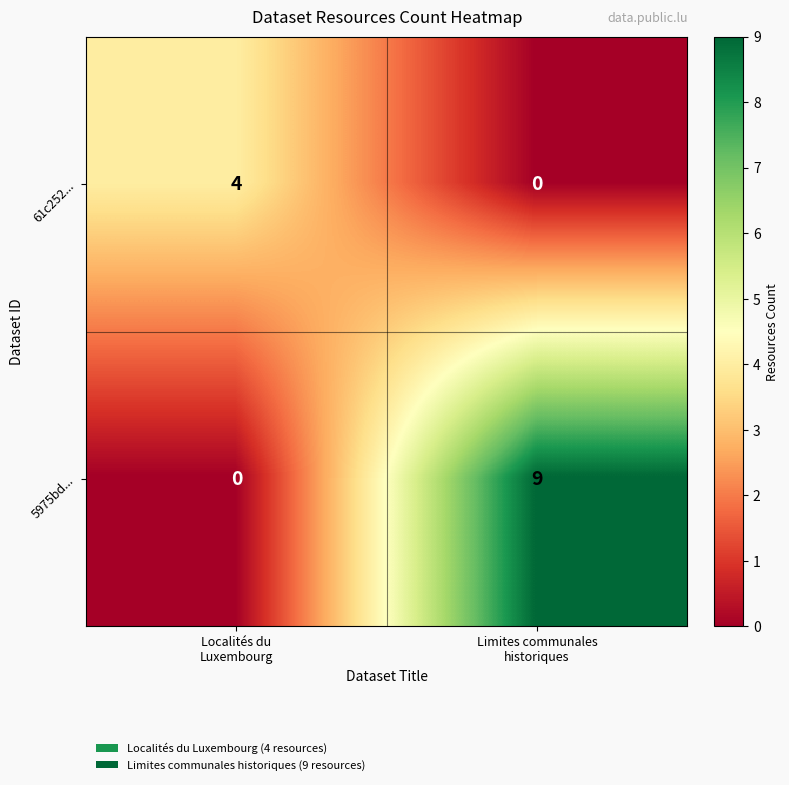

What is the difference between the maximum and minimum values in the 5975bd... series?

9